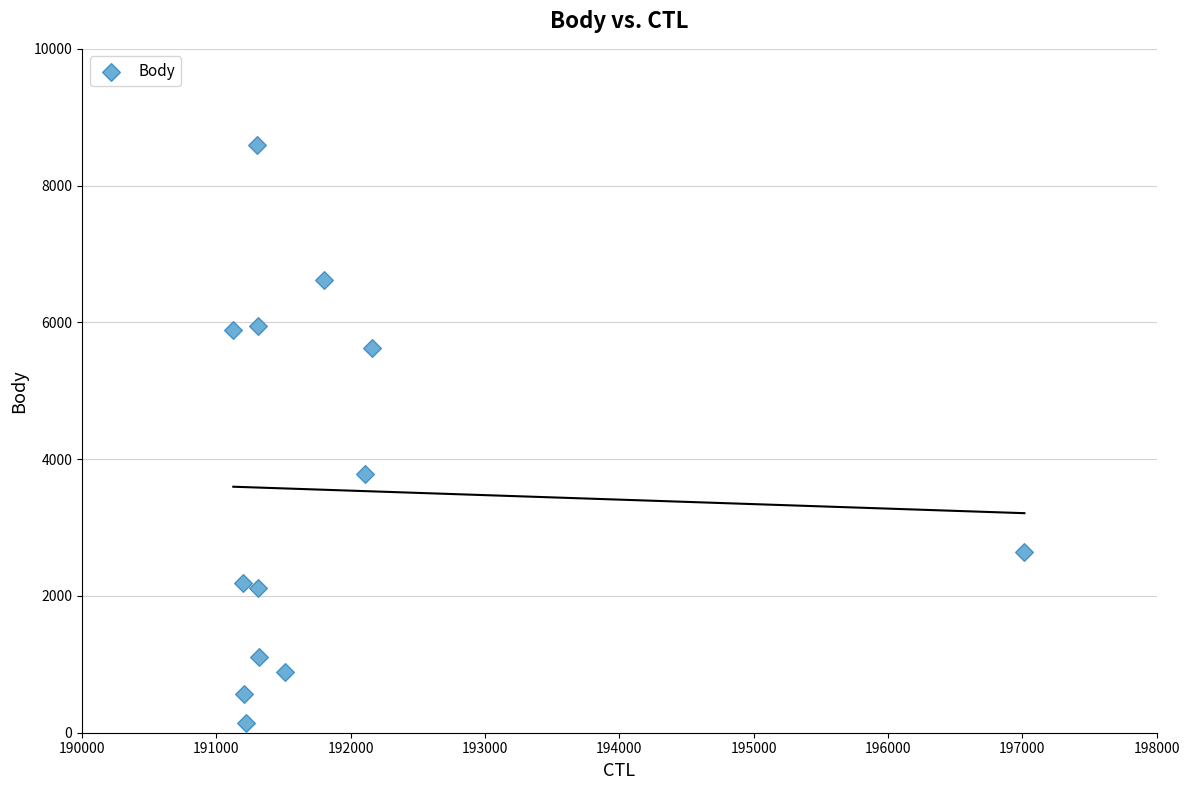

What is the range of X values (max minus min)?

5889